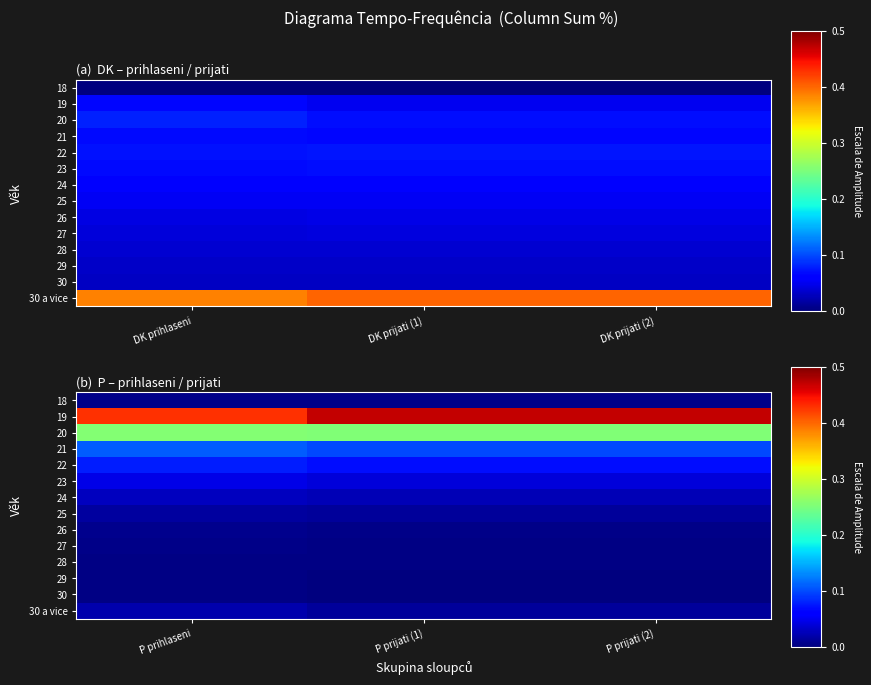

Which has a higher value, DK prijati (1) or DK prijati (2)?

DK prijati (1)